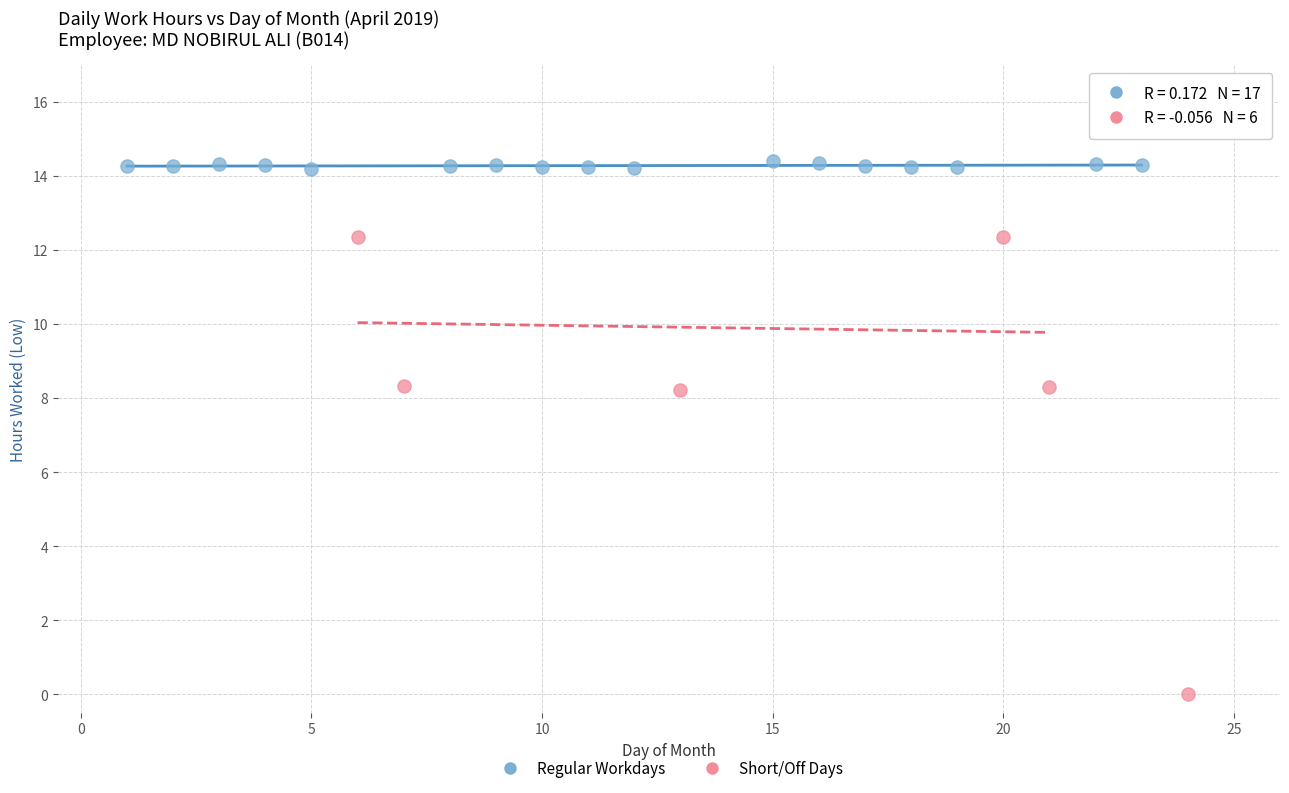

Which series has the widest spread of Y values?

Short/Off Days